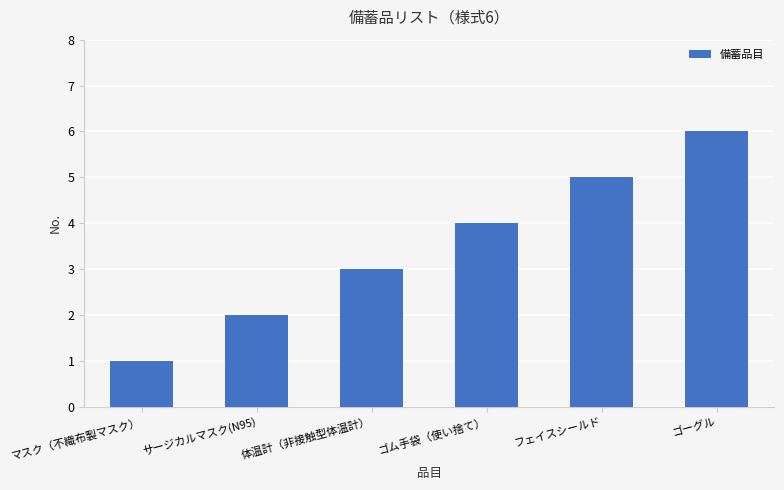

At which label is the value closest to 3?

体温計（非接触型体温計）